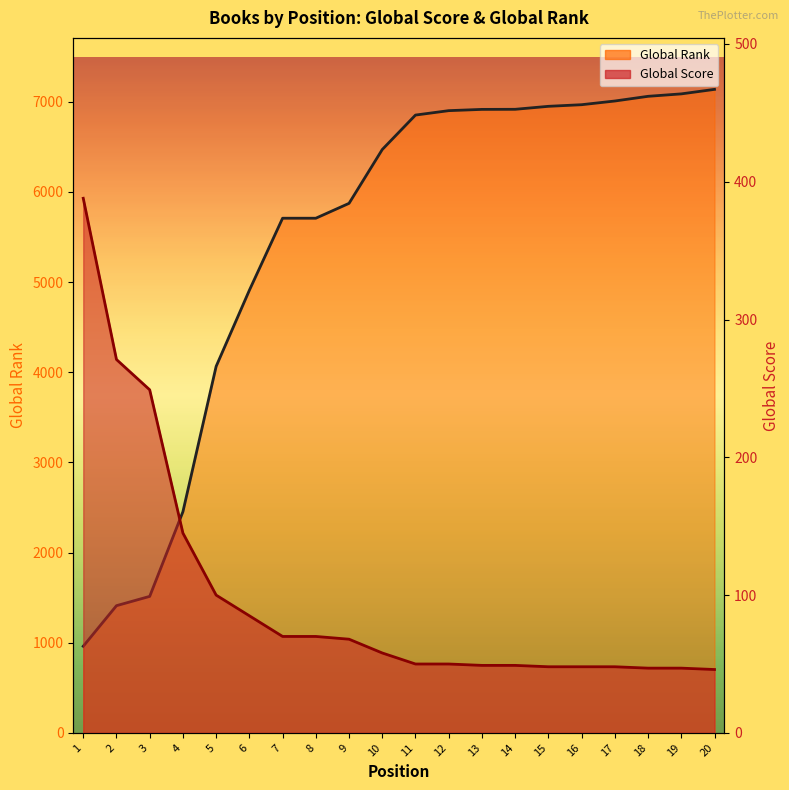

Which series has the widest spread of values?

Global Rank